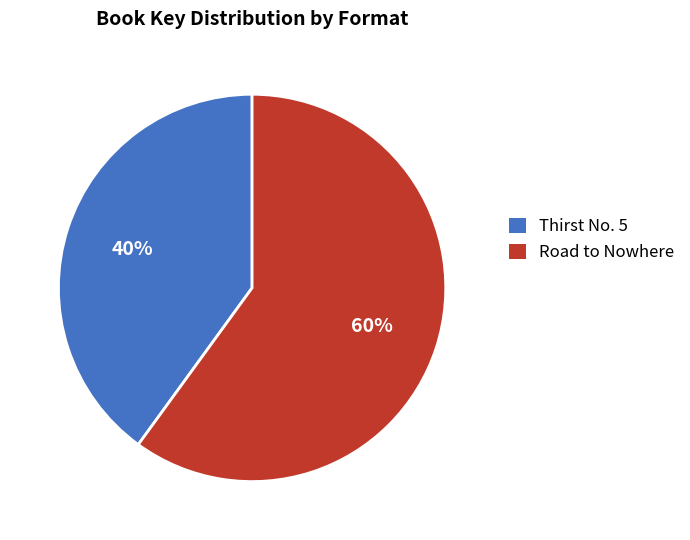

Which slice is the smallest?

Thirst No. 5